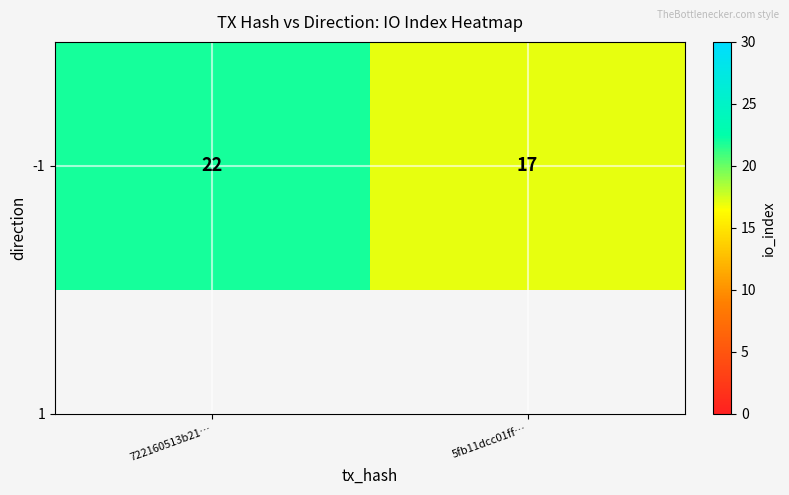

Rank the categories by value from highest to lowest.

722160513b21…, 5fb11dcc01ff…